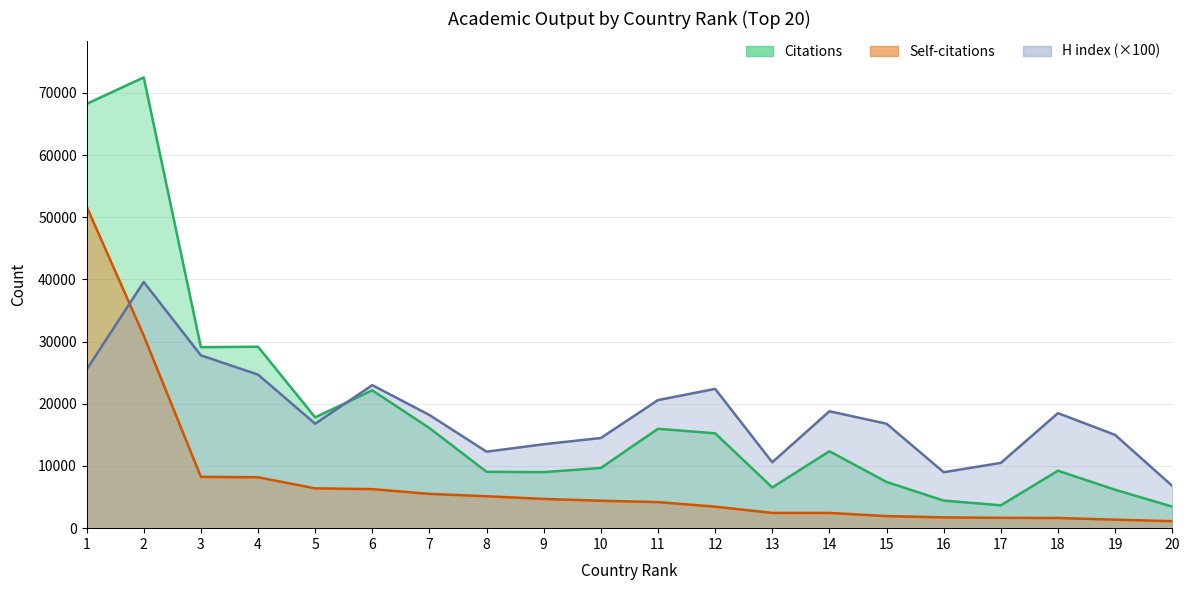

Reading left to right, extract all data points from this chart.

Citations: 1=68238	2=72497	3=29115	4=29180	5=17819	6=22167	7=16102	8=9066	9=9014	10=9684	11=15986	12=15258	13=6543	14=12370	15=7434	16=4436	17=3678	18=9237	19=6182	20=3463
Self-citations: 1=51723	2=30975	3=8257	4=8185	5=6404	6=6279	7=5513	8=5136	9=4701	10=4413	11=4191	12=3457	13=2451	14=2450	15=1941	16=1734	17=1660	18=1636	19=1371	20=1126
H index: 1=25500	2=39600	3=27800	4=24700	5=16800	6=23000	7=18200	8=12300	9=13500	10=14500	11=20600	12=22400	13=10600	14=18800	15=16800	16=9000	17=10500	18=18500	19=15000	20=6800